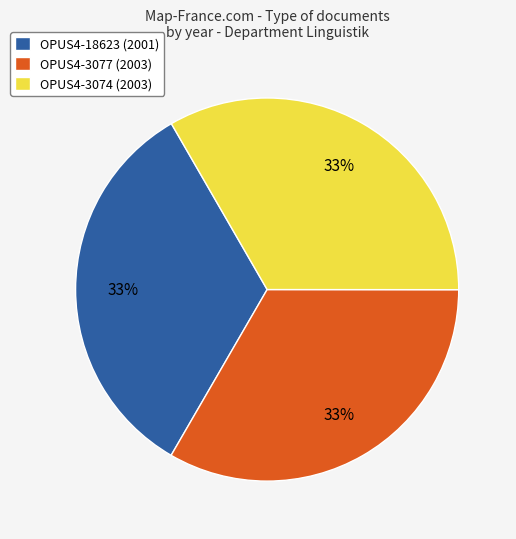

Is there any slice that represents more than half of the pie?

No